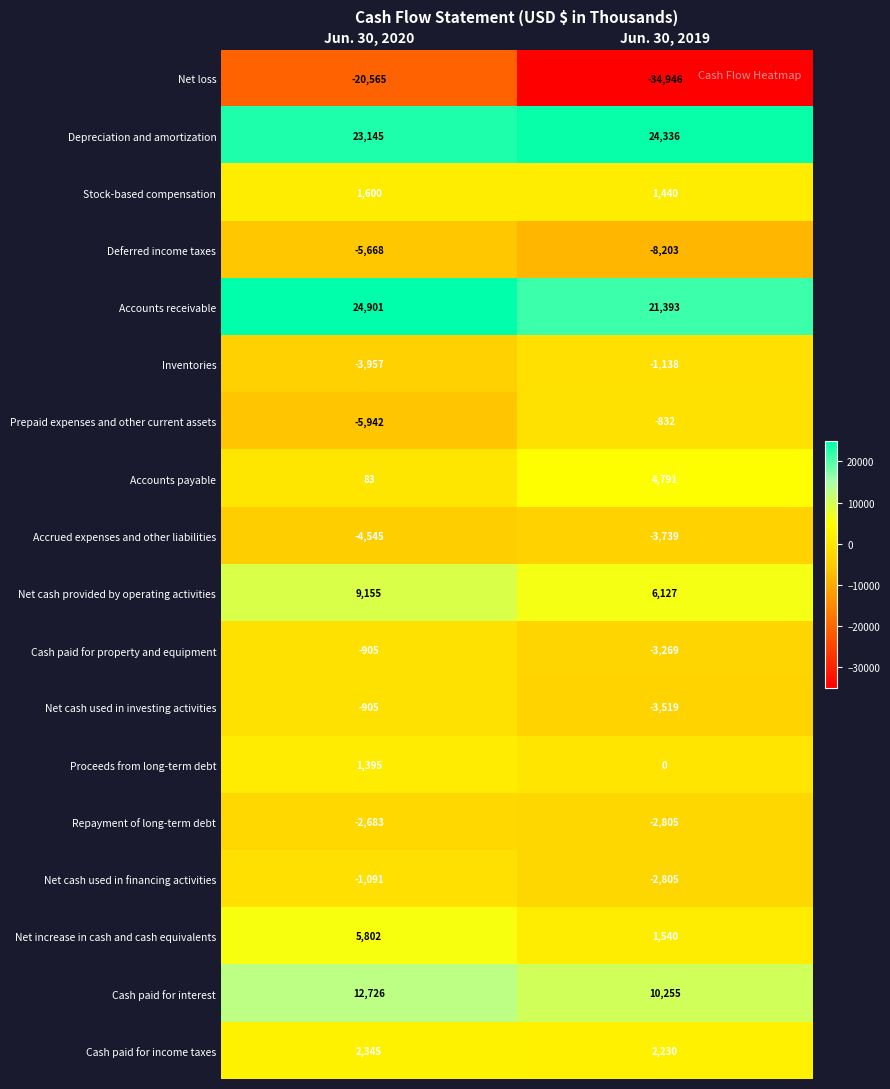

Where is Repayment of long-term debt nearest to the value -2744?

Jun. 30, 2020